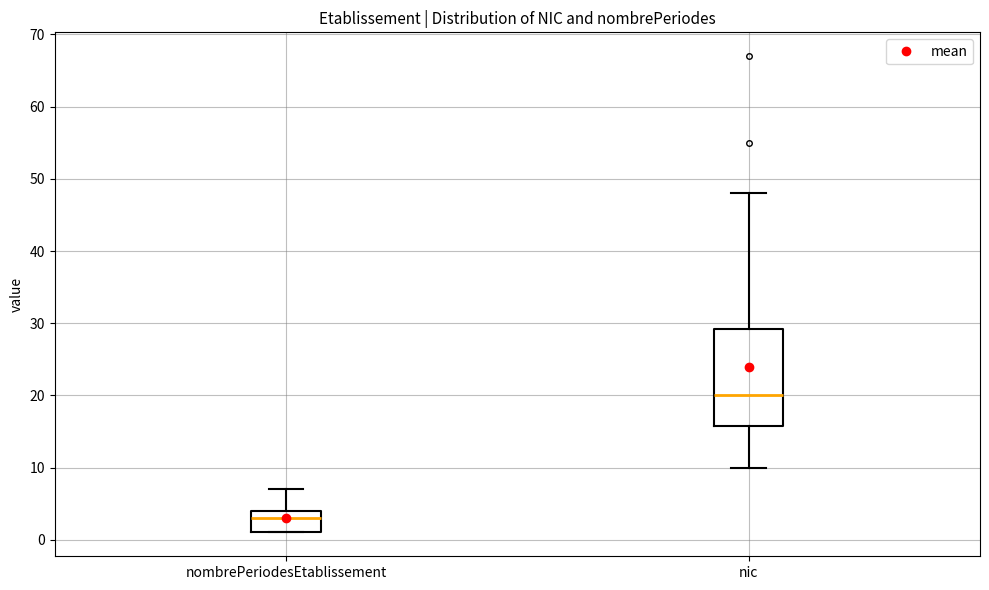

Comparing the boxes themselves (not the whiskers), which one is the tallest?

nic